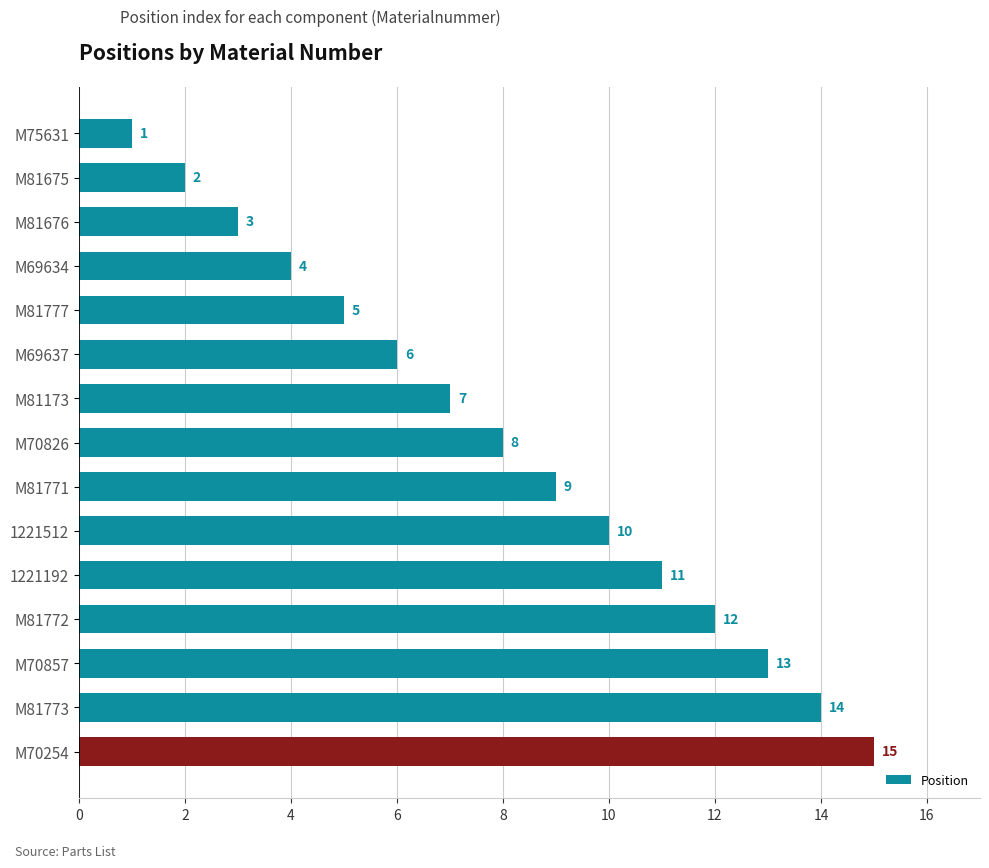

Rank the categories by value from highest to lowest.

M70254, M81773, M70857, M81772, 1221192, 1221512, M81771, M70826, M81173, M69637, M81777, M69634, M81676, M81675, M75631